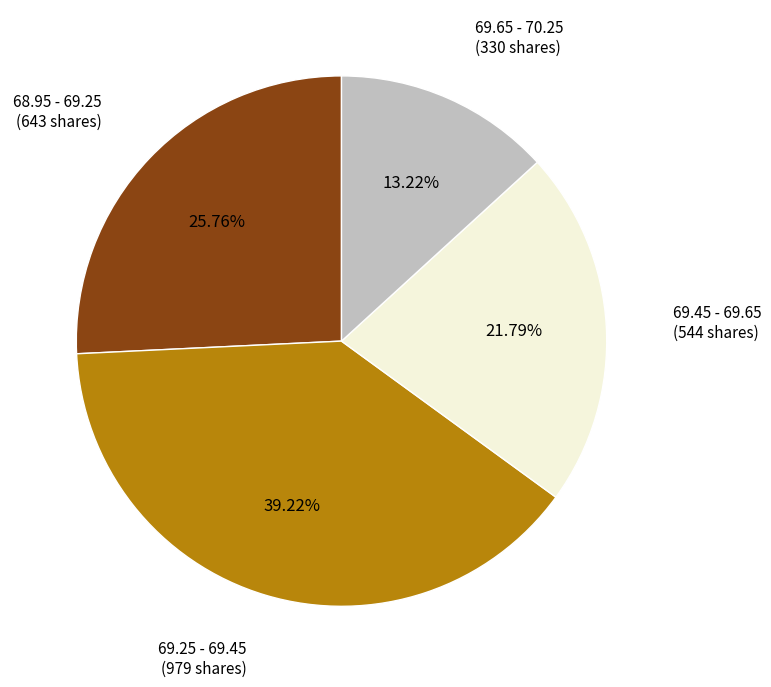

Rank the categories by value from lowest to highest.

69.65 - 70.25, 69.45 - 69.65, 68.95 - 69.25, 69.25 - 69.45